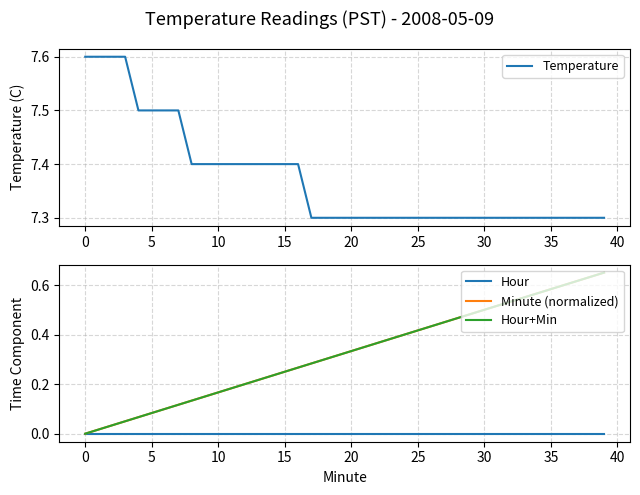

Reading right to left, what are all the values shown in this chart?

Temperature: 7.3	7.3	7.3	7.3	7.3	7.3	7.3	7.3	7.3	7.3	7.3	7.3	7.3	7.3	7.3	7.3	7.3	7.3	7.3	7.3	7.3	7.3	7.3	7.4	7.4	7.4	7.4	7.4	7.4	7.4	7.4	7.4	7.5	7.5	7.5	7.5	7.6	7.6	7.6	7.6
Hour: 0.0	0.0	0.0	0.0	0.0	0.0	0.0	0.0	0.0	0.0	0.0	0.0	0.0	0.0	0.0	0.0	0.0	0.0	0.0	0.0	0.0	0.0	0.0	0.0	0.0	0.0	0.0	0.0	0.0	0.0	0.0	0.0	0.0	0.0	0.0	0.0	0.0	0.0	0.0	0.0
Minute (normalized): 0.7	0.6	0.6	0.6	0.6	0.6	0.6	0.5	0.5	0.5	0.5	0.5	0.5	0.4	0.4	0.4	0.4	0.4	0.3	0.3	0.3	0.3	0.3	0.3	0.2	0.2	0.2	0.2	0.2	0.2	0.1	0.1	0.1	0.1	0.1	0.1	0.1	0.0	0.0	0.0
Hour+Min: 0.7	0.6	0.6	0.6	0.6	0.6	0.6	0.5	0.5	0.5	0.5	0.5	0.5	0.4	0.4	0.4	0.4	0.4	0.3	0.3	0.3	0.3	0.3	0.3	0.2	0.2	0.2	0.2	0.2	0.2	0.1	0.1	0.1	0.1	0.1	0.1	0.1	0.0	0.0	0.0